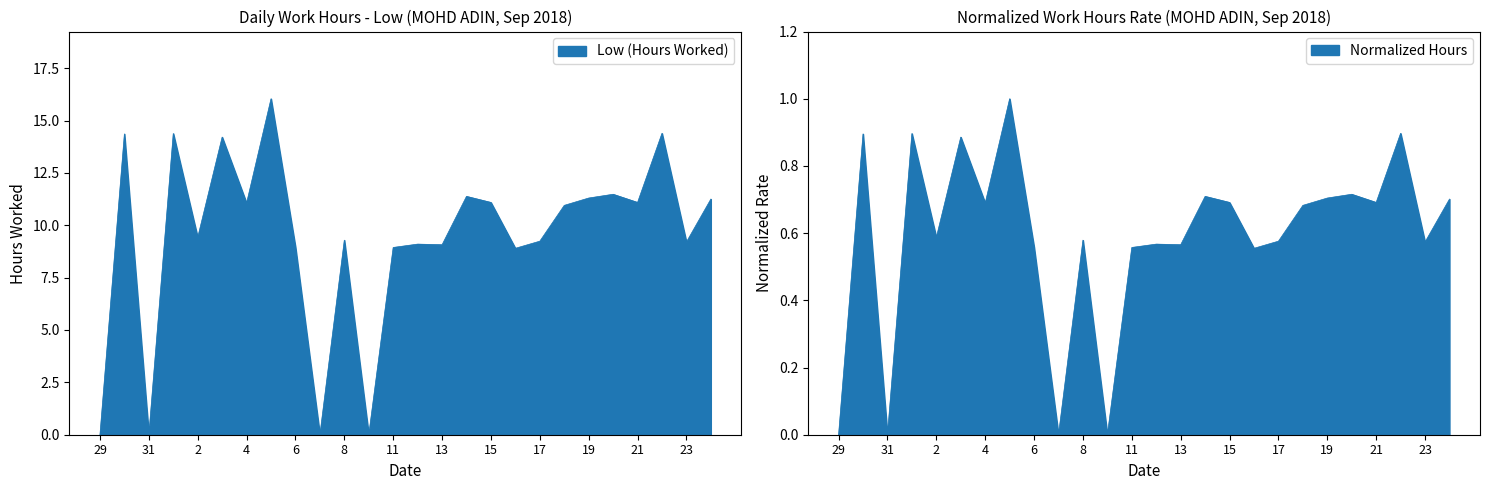

Where does the data first go above 10?

30